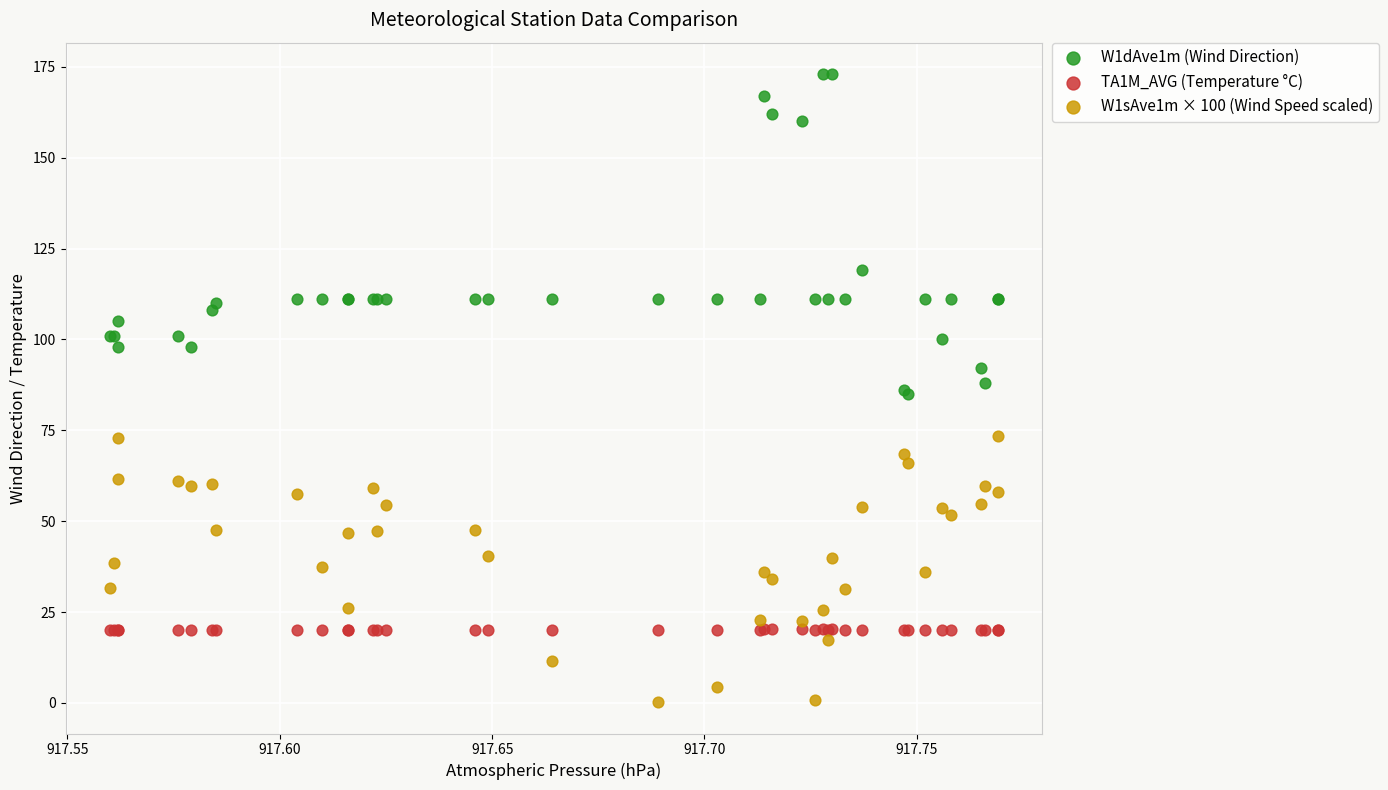

Which series has the largest Y range (max minus min)?

W1dAve1m (Wind Direction)